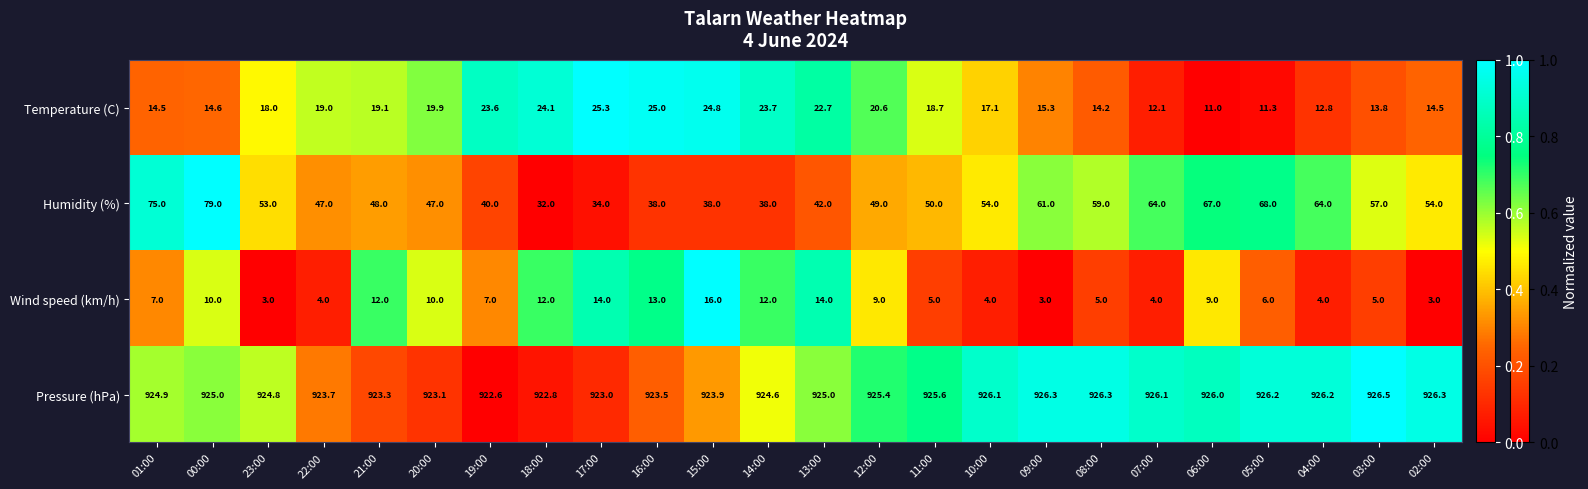

At which label does Pressure (hPa) reach its minimum?

19:00